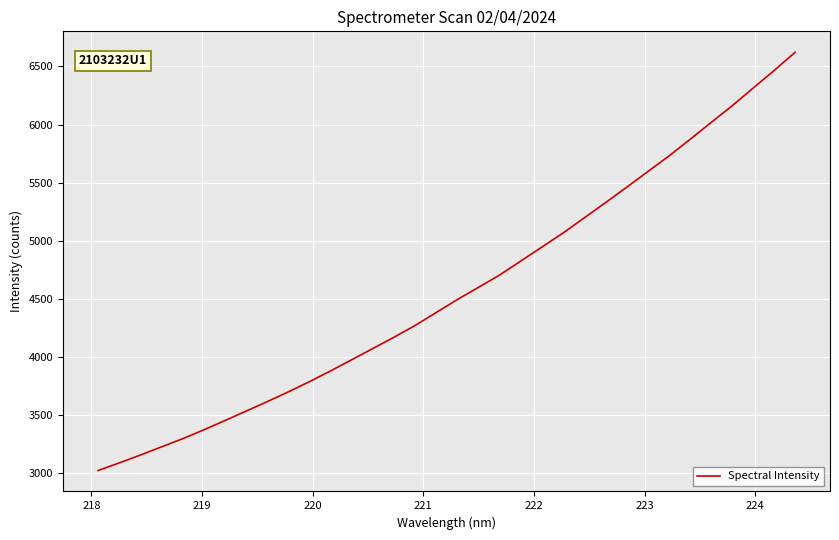

What is the smallest value displayed?

3020.2